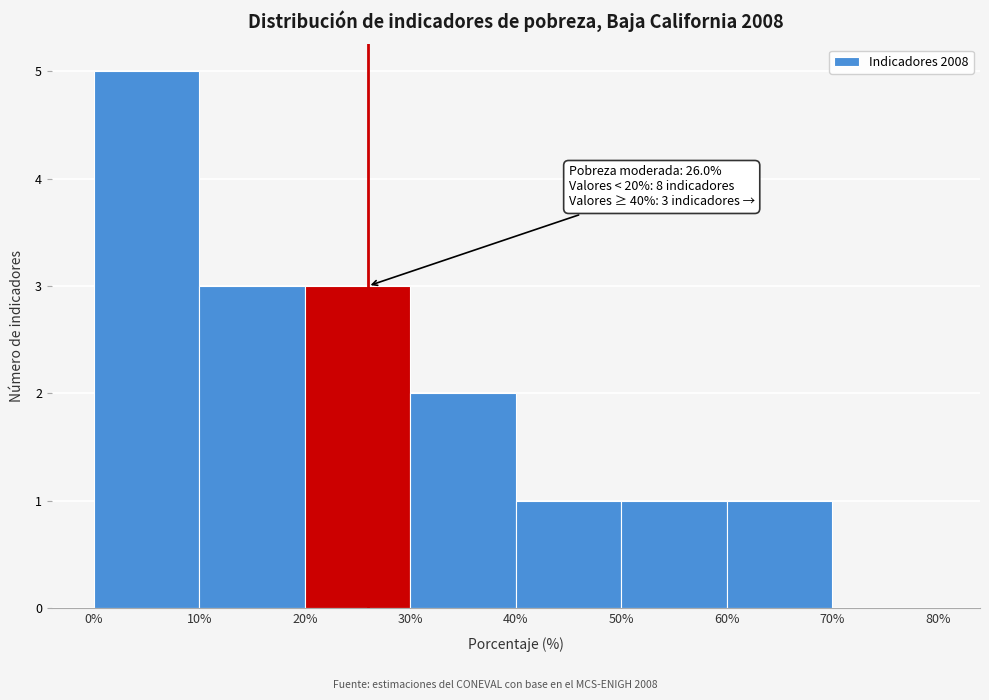

Over which range of the x-axis is the bar tallest?

0% to 10%